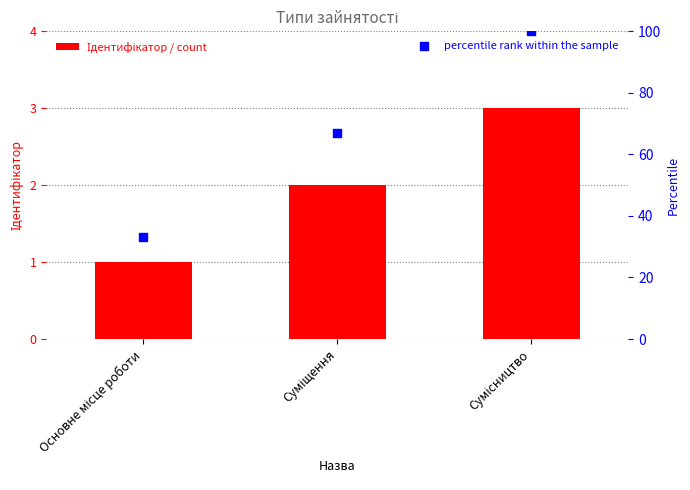

What are all the series names shown in the legend?

Ідентифікатор, percentile rank within the sample